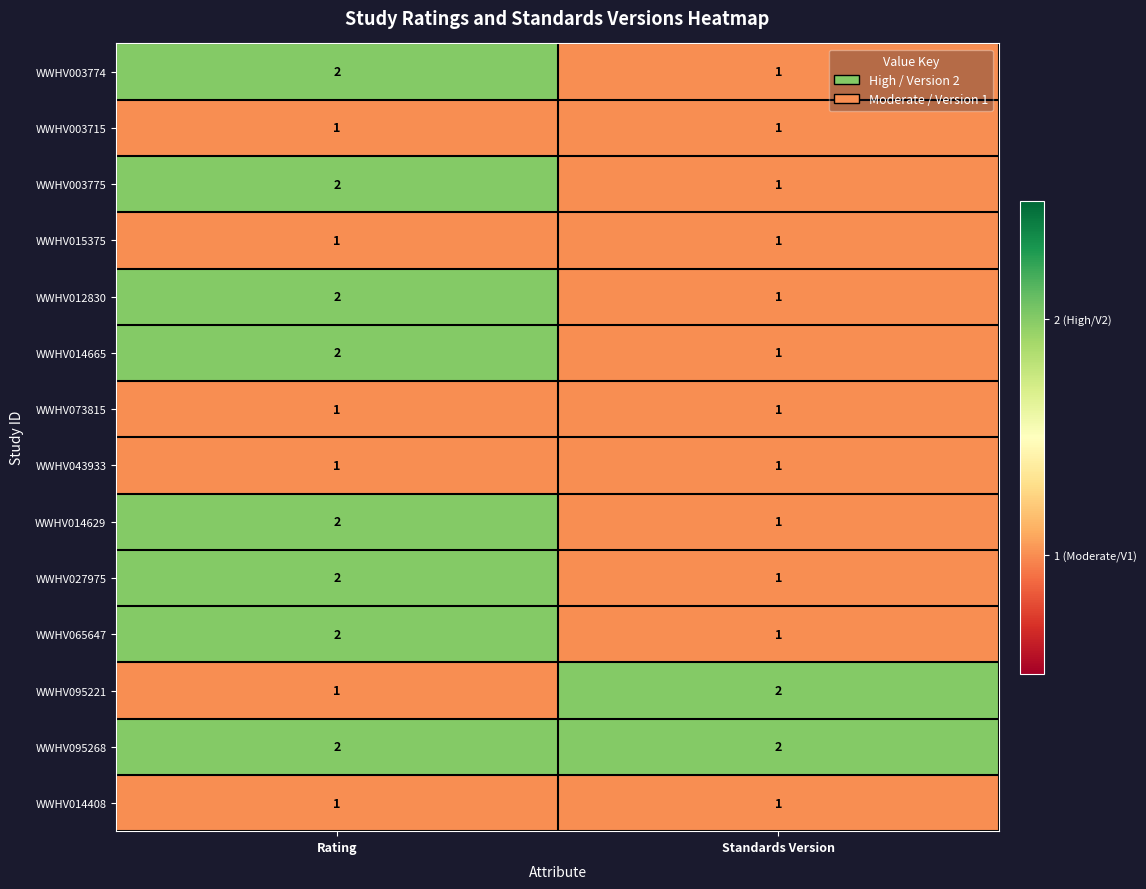

What is the total value across all series at Rating?

22